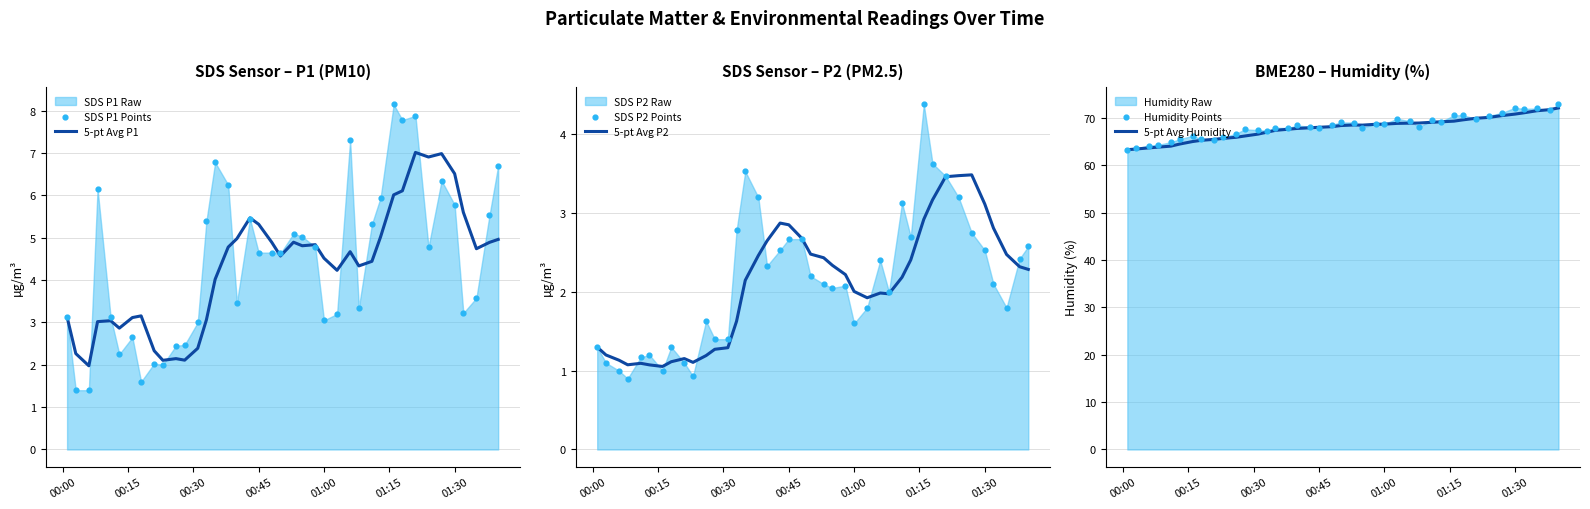

Which series reaches the maximum Y coordinate?

Humidity Points